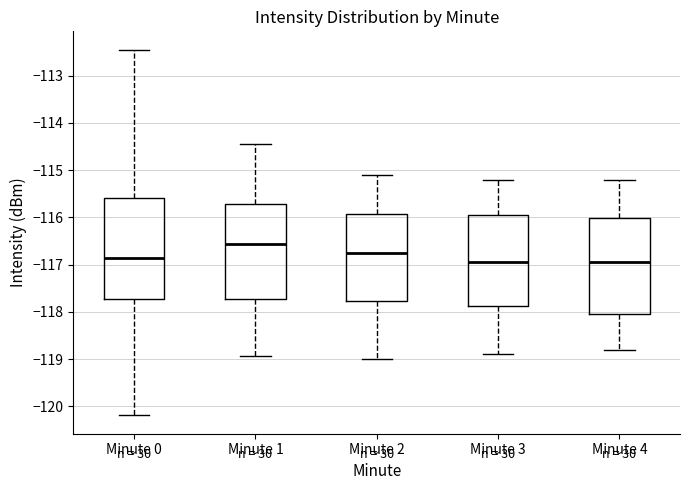

Where does the median line of the box for Minute 2 sit on the y-axis? The values are not printed on the chart, so give them approximately, as read against the axis.

-116.7